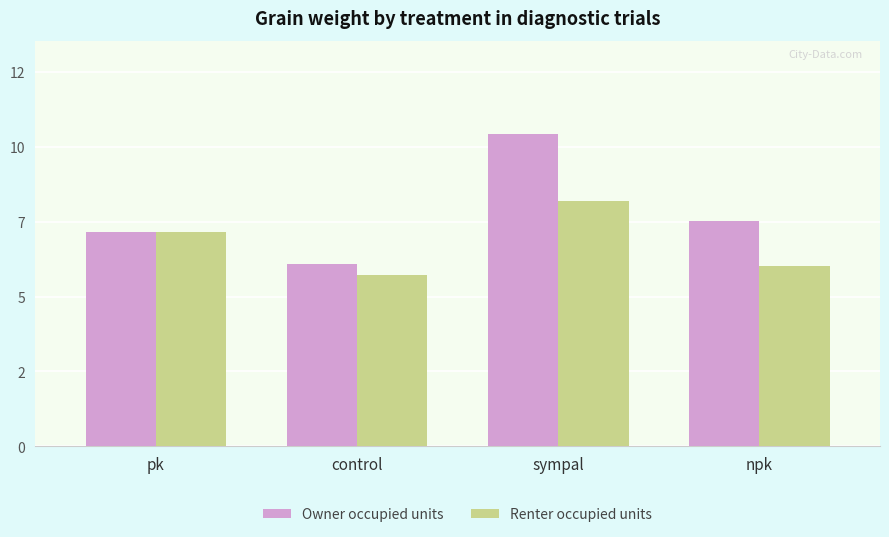

What are all the series names shown in the legend?

Owner occupied units, Renter occupied units